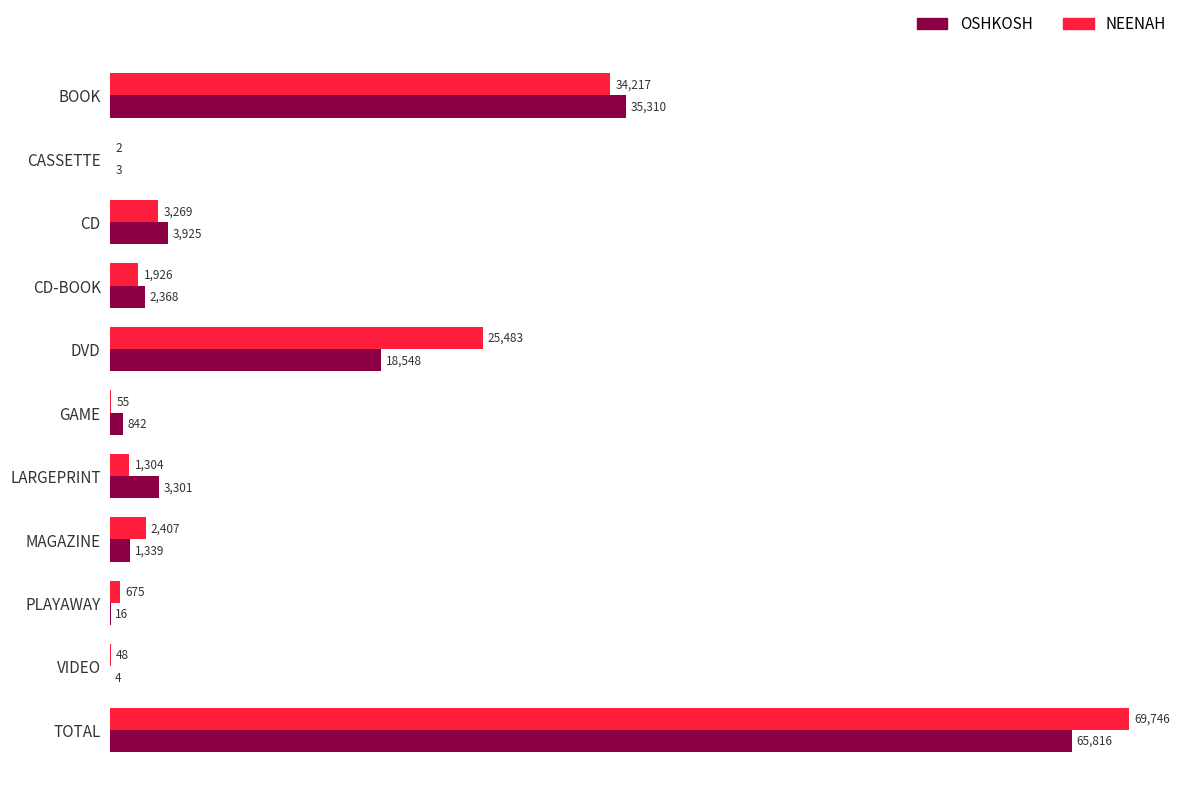

What is the greatest value displayed?

69746